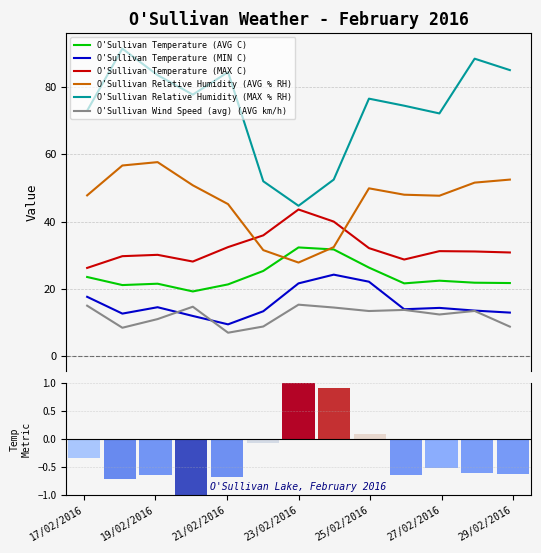

What is the total value across all series at 9?

200.4